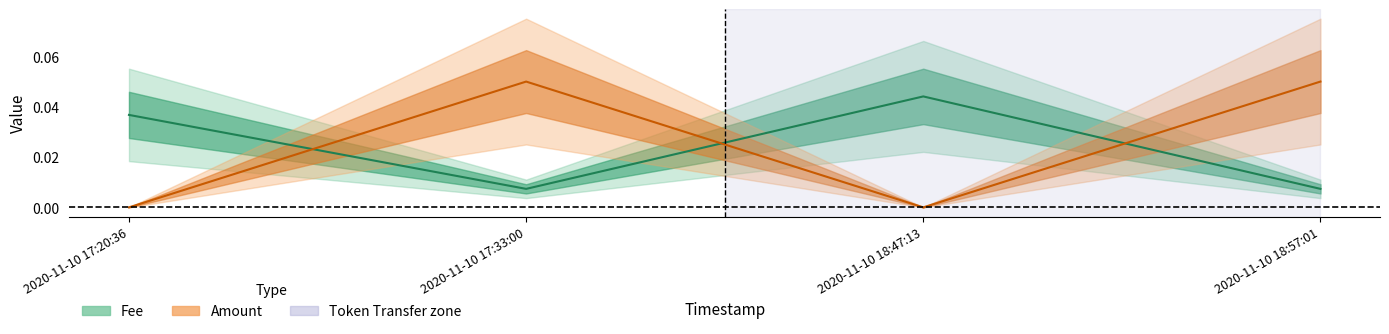

What is the sum of the Fee values at 2020-11-10 18:47:13 and 2020-11-10 17:33:00?

0.1